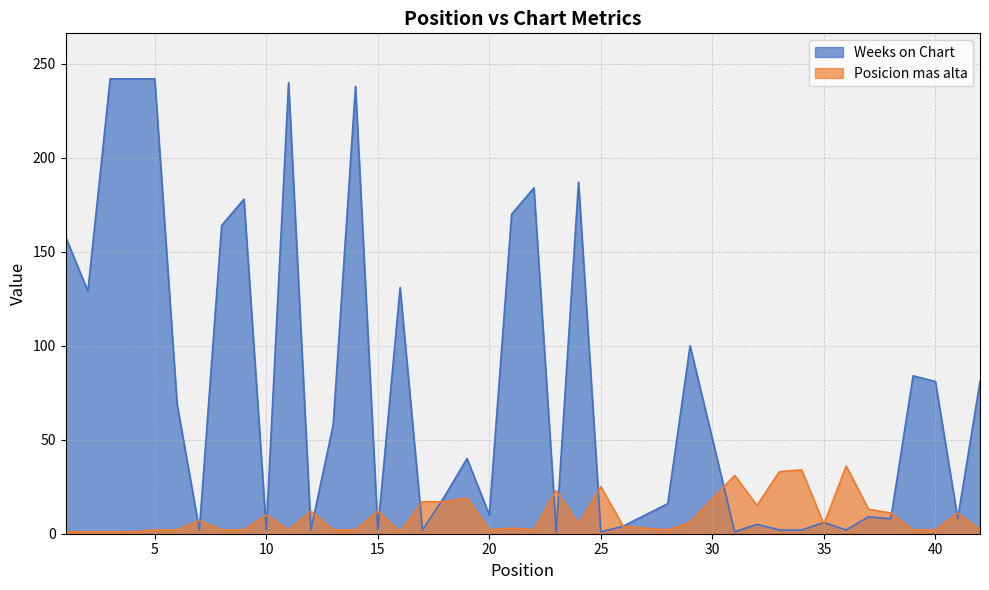

Between which two adjacent categories do Weeks on Chart and Posicion mas alta first intersect?

6 and 7